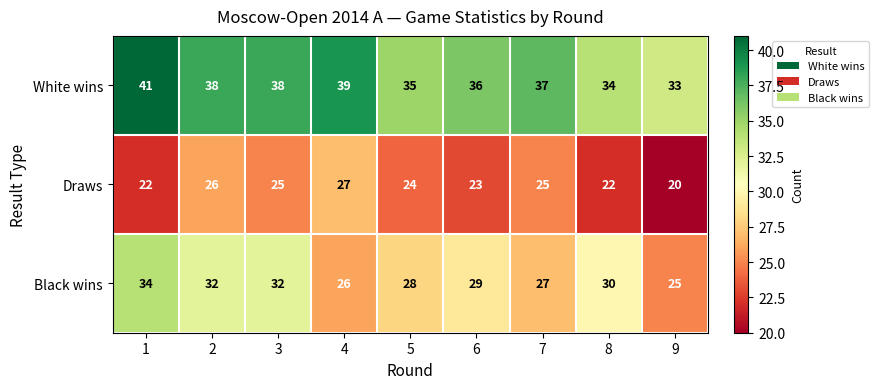

Is it true that White wins equals 46 at 8?

False